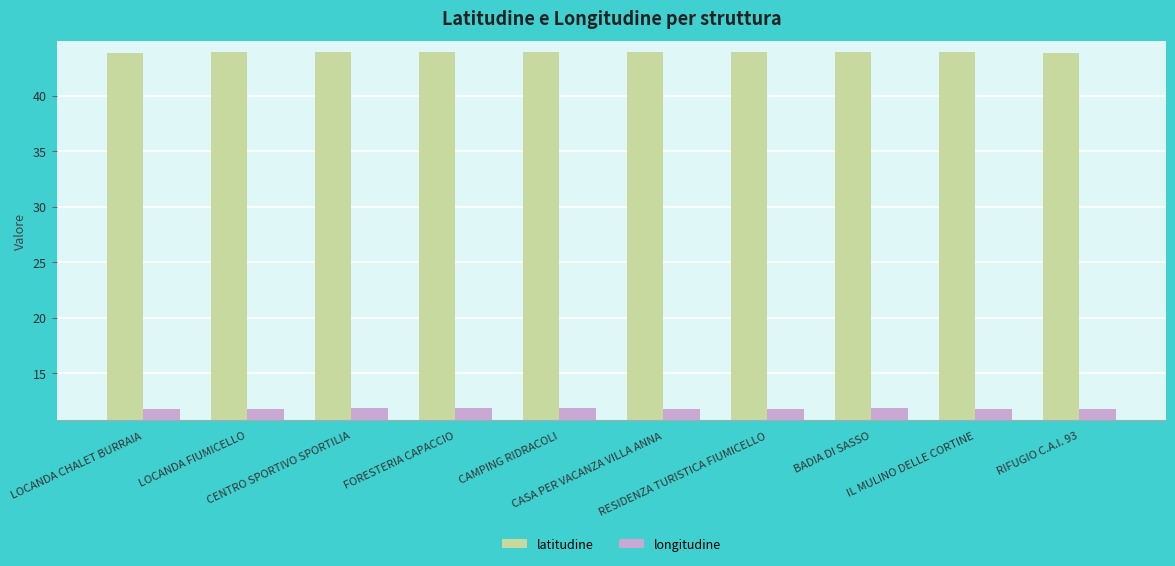

List the series in order of their overall mean, highest first.

latitudine, longitudine